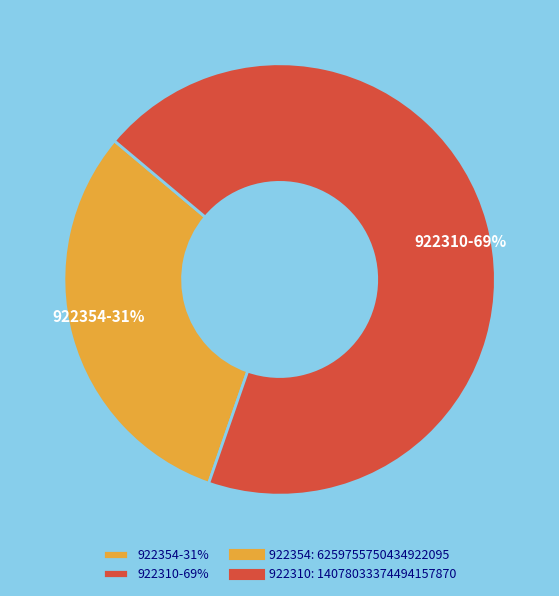

Is the sum of 922310-69% and 922354-31% greater than half?

Yes